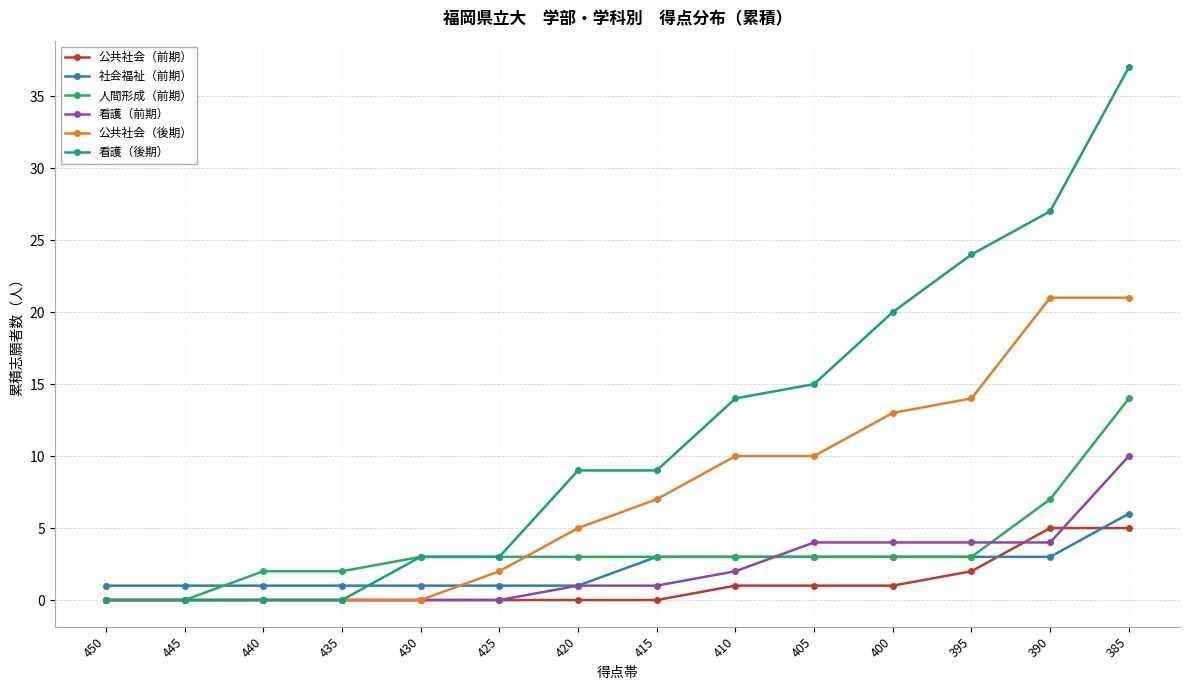

What is the approximate value of 公共社会（後期） at 405?

10